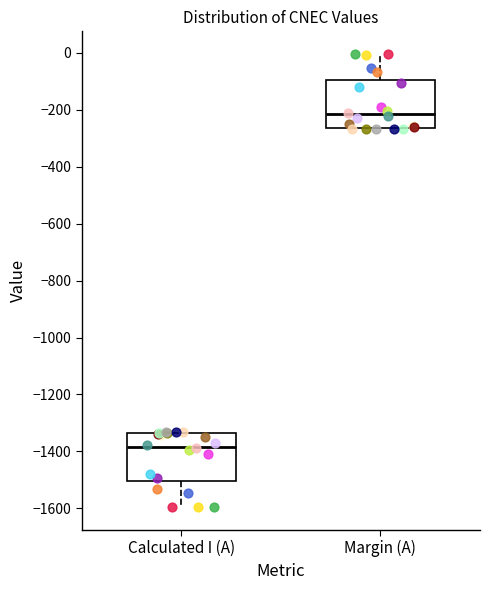

Reading left to right, read every box against the y-axis: the position of its median line, the range the box covers, and the ends of its whiskers. The values are not printed on the chart, so give them approximately, as read against the axis.

Calculated I (A): median -1380, box -1500 to -1340, whiskers -1600 to -1340
Margin (A): median -220, box -260 to -100, whiskers -260 to 0